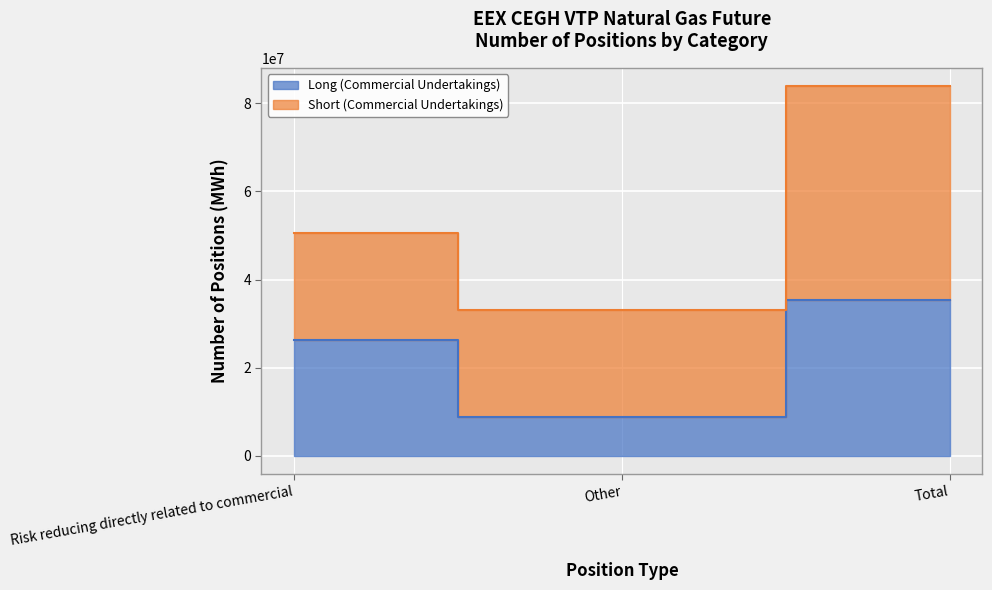

Is it true that the value at Risk reducing directly related to commercial is 42553947?

False